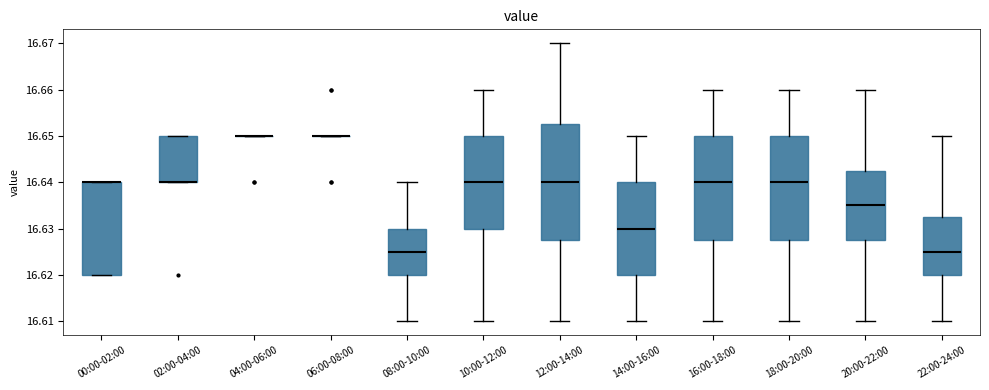

Reading left to right, transcribe this box plot: for each box, give where its median line is, the range the box spans, and where its two whiskers end, as read against the y-axis. The values are not printed on the chart, so give them approximately, as read against the axis.

00:00-02:00: median 16.640 (drawn on the box's upper edge), box 16.620 to 16.640, whiskers 16.620 to 16.640
02:00-04:00: median 16.640 (drawn on the box's lower edge), box 16.640 to 16.650, whiskers 16.640 to 16.650
04:00-06:00: box collapsed to a line at 16.650, whiskers 16.650 to 16.650
06:00-08:00: box collapsed to a line at 16.650, whiskers 16.650 to 16.650
08:00-10:00: median 16.625, box 16.620 to 16.630, whiskers 16.610 to 16.640
10:00-12:00: median 16.640, box 16.630 to 16.650, whiskers 16.610 to 16.660
12:00-14:00: median 16.640, box 16.628 to 16.653, whiskers 16.610 to 16.670
14:00-16:00: median 16.630, box 16.620 to 16.640, whiskers 16.610 to 16.650
16:00-18:00: median 16.640, box 16.628 to 16.650, whiskers 16.610 to 16.660
18:00-20:00: median 16.640, box 16.628 to 16.650, whiskers 16.610 to 16.660
20:00-22:00: median 16.635, box 16.628 to 16.643, whiskers 16.610 to 16.660
22:00-24:00: median 16.625, box 16.620 to 16.633, whiskers 16.610 to 16.650